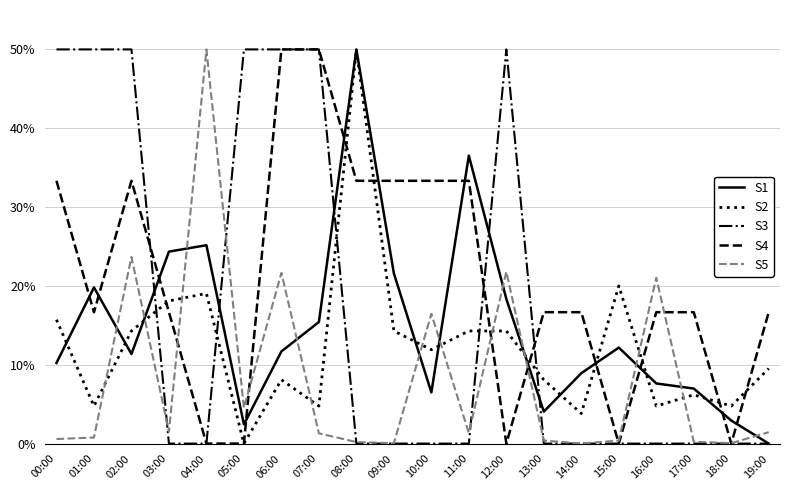

Rank the series by their average value, from highest to lowest.

S4, S3, S1, S2, S5